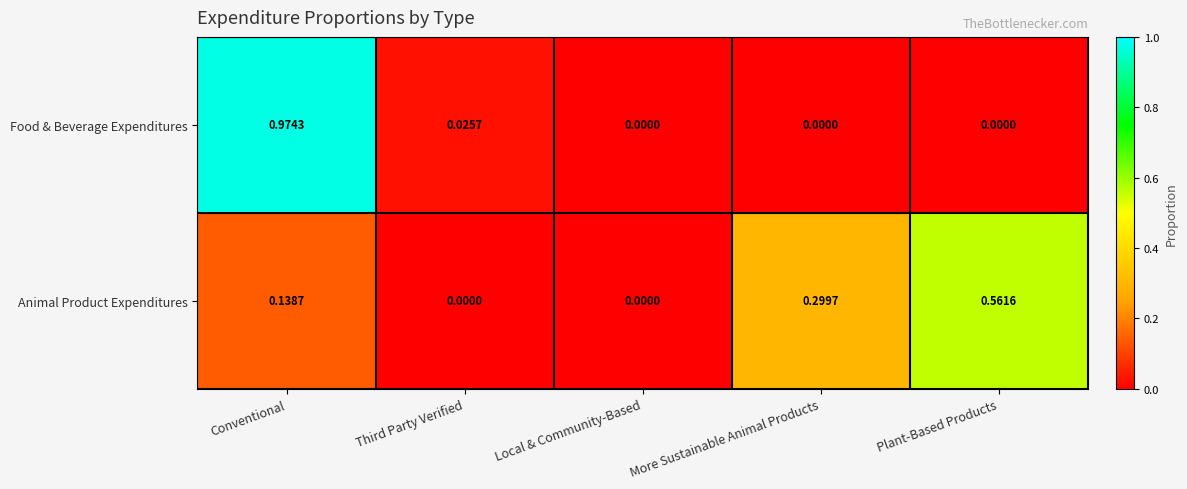

Which series changed the most between Third Party Verified and More Sustainable Animal Products?

Animal Product Expenditures